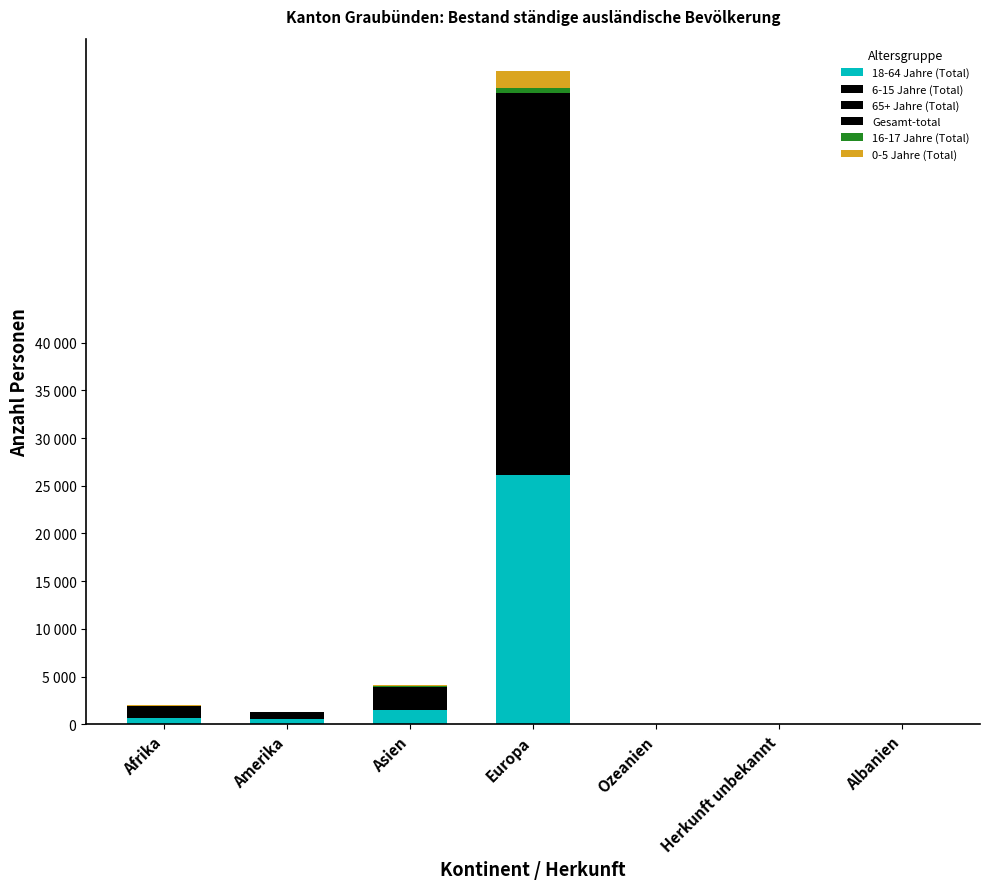

Does the chart contain stacked bars?

Yes